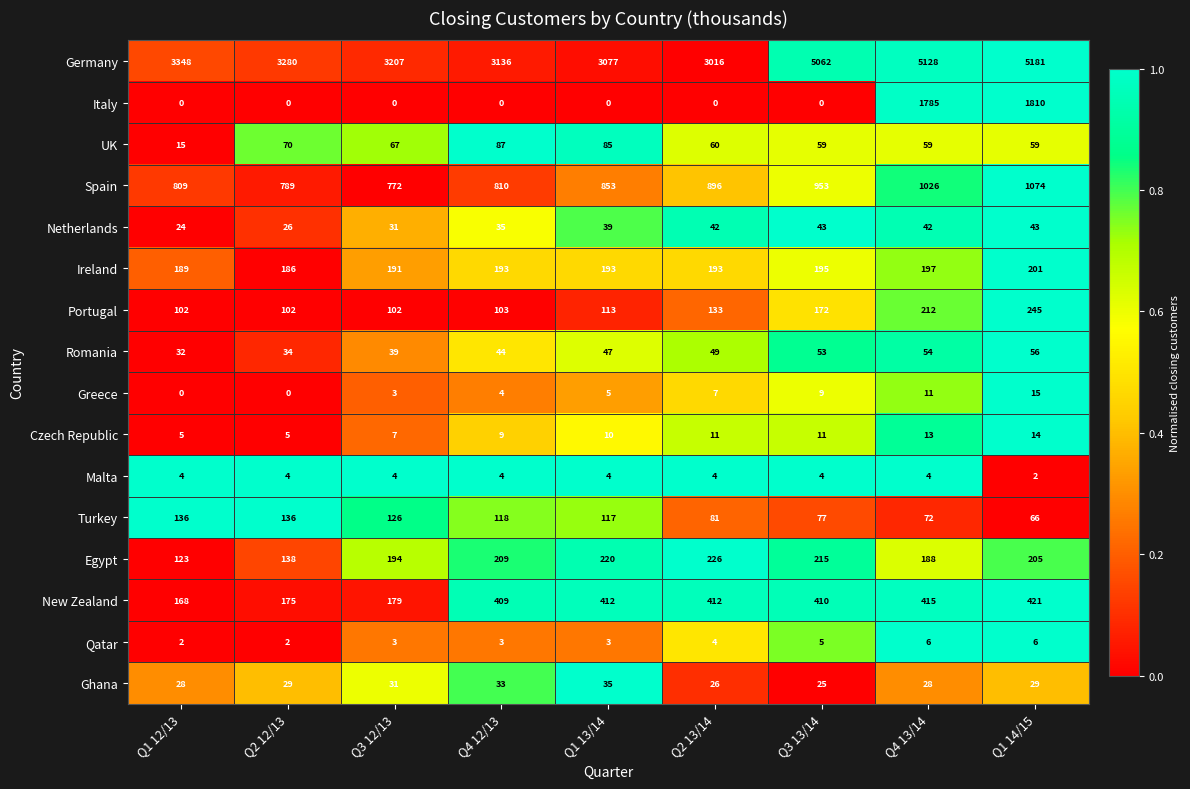

Which category has the highest value across all series?

Q1 14/15